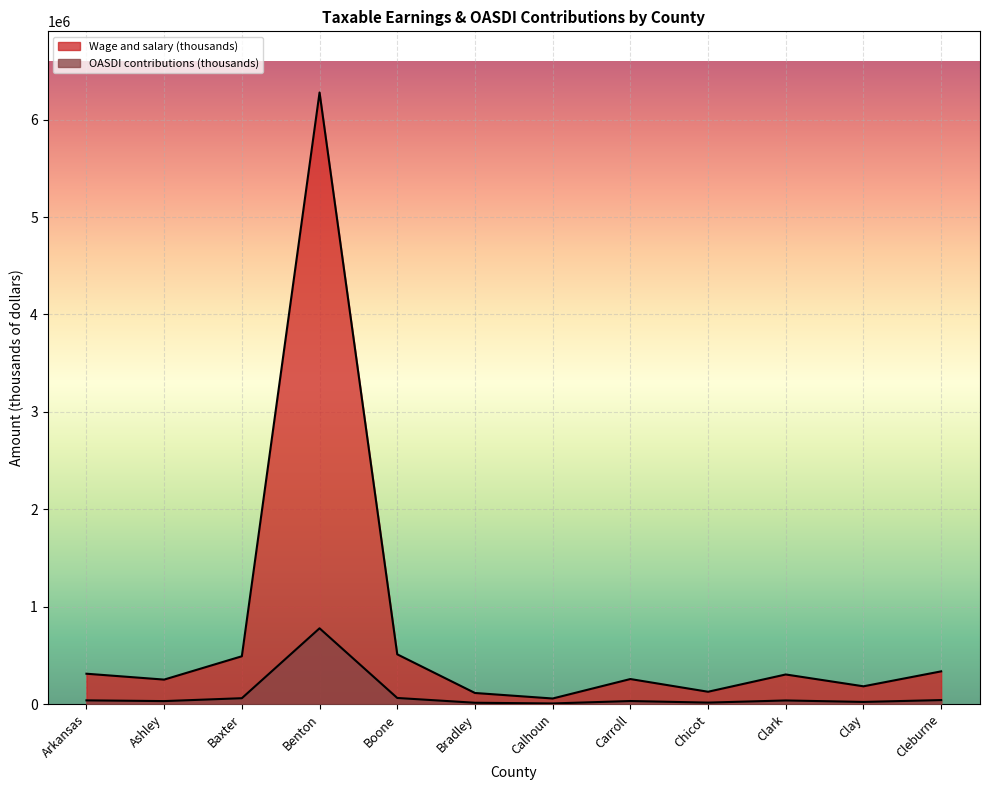

True or false: Wage and salary (thousands) has a value of 57855 at Calhoun.

True